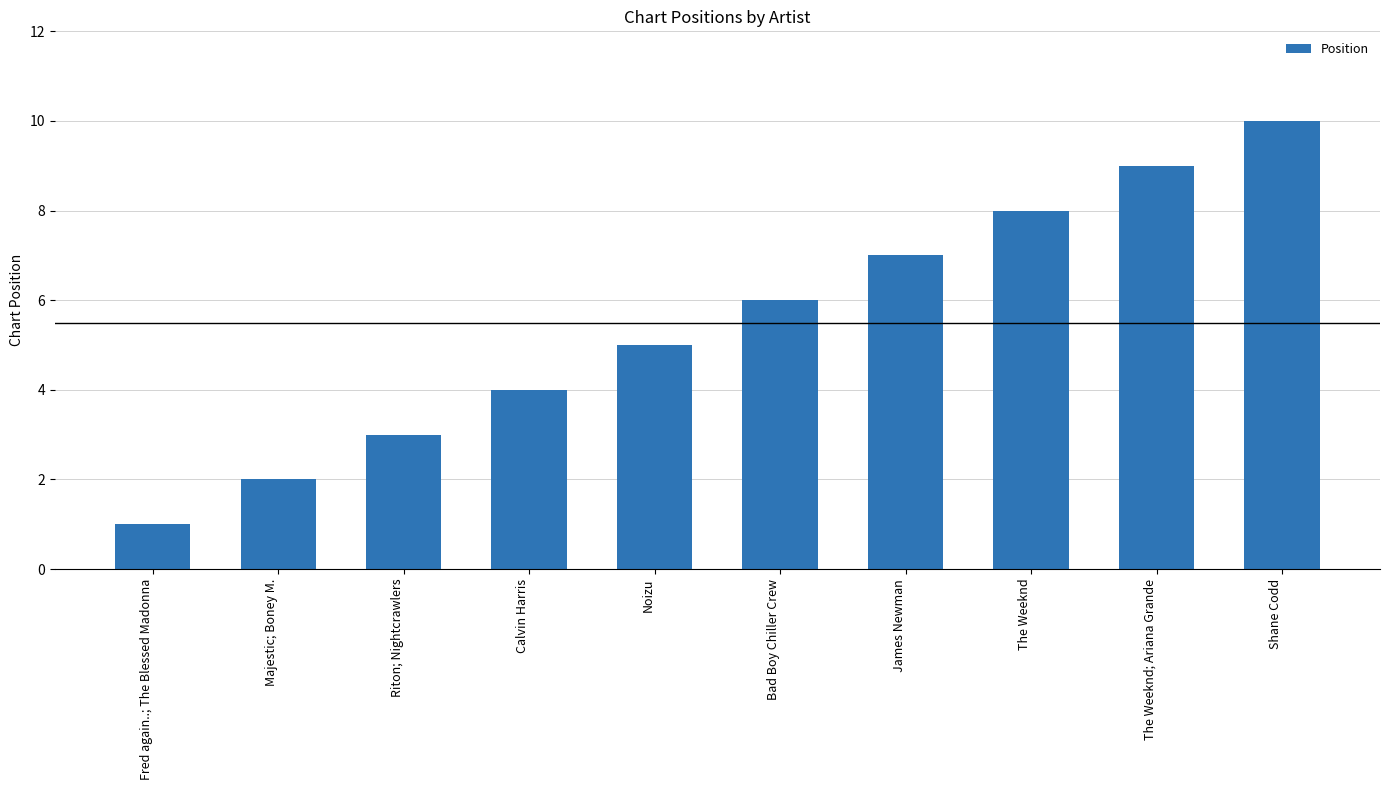

Are the bars horizontal?

No